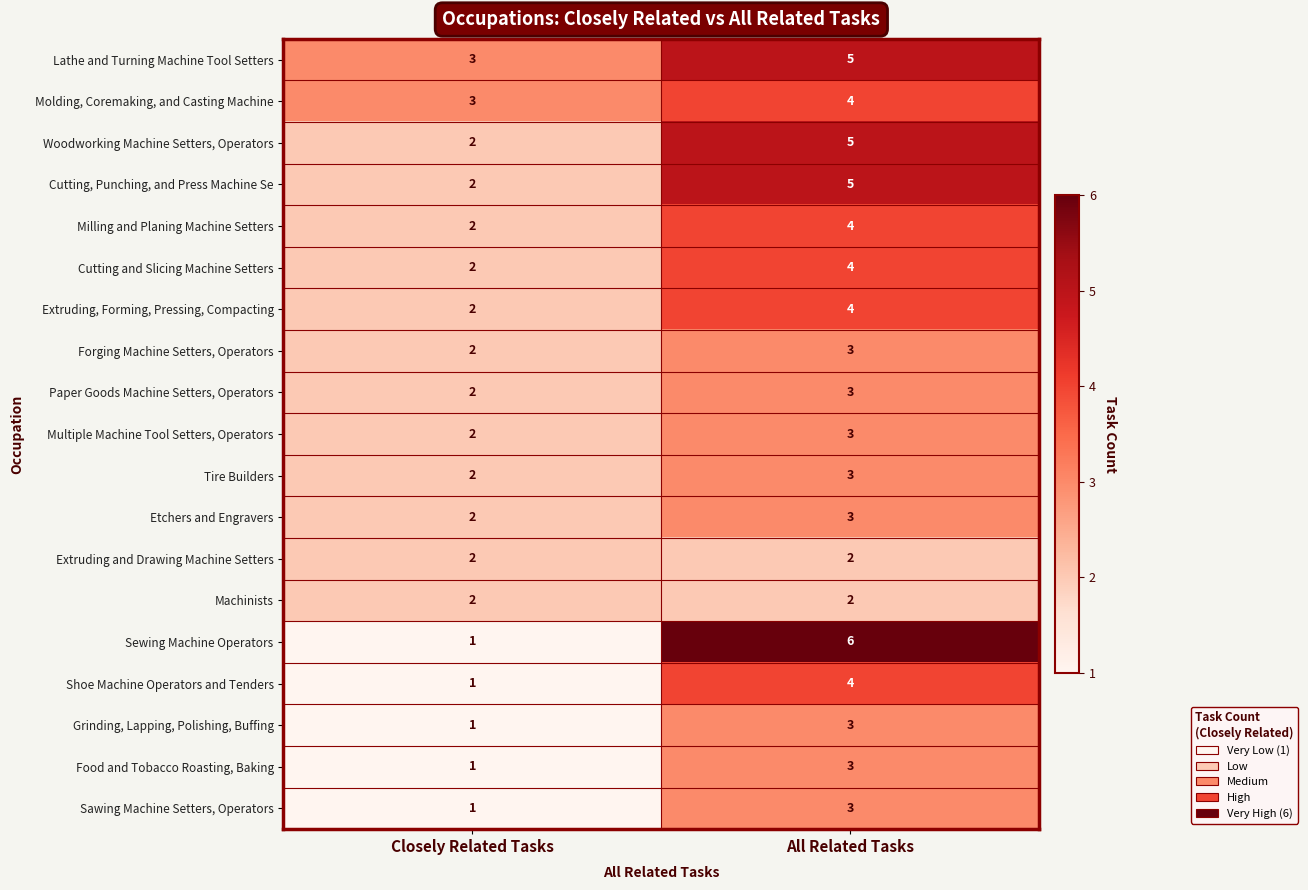

At which label does Paper Goods Machine Setters, Operators reach its peak?

All Related Tasks